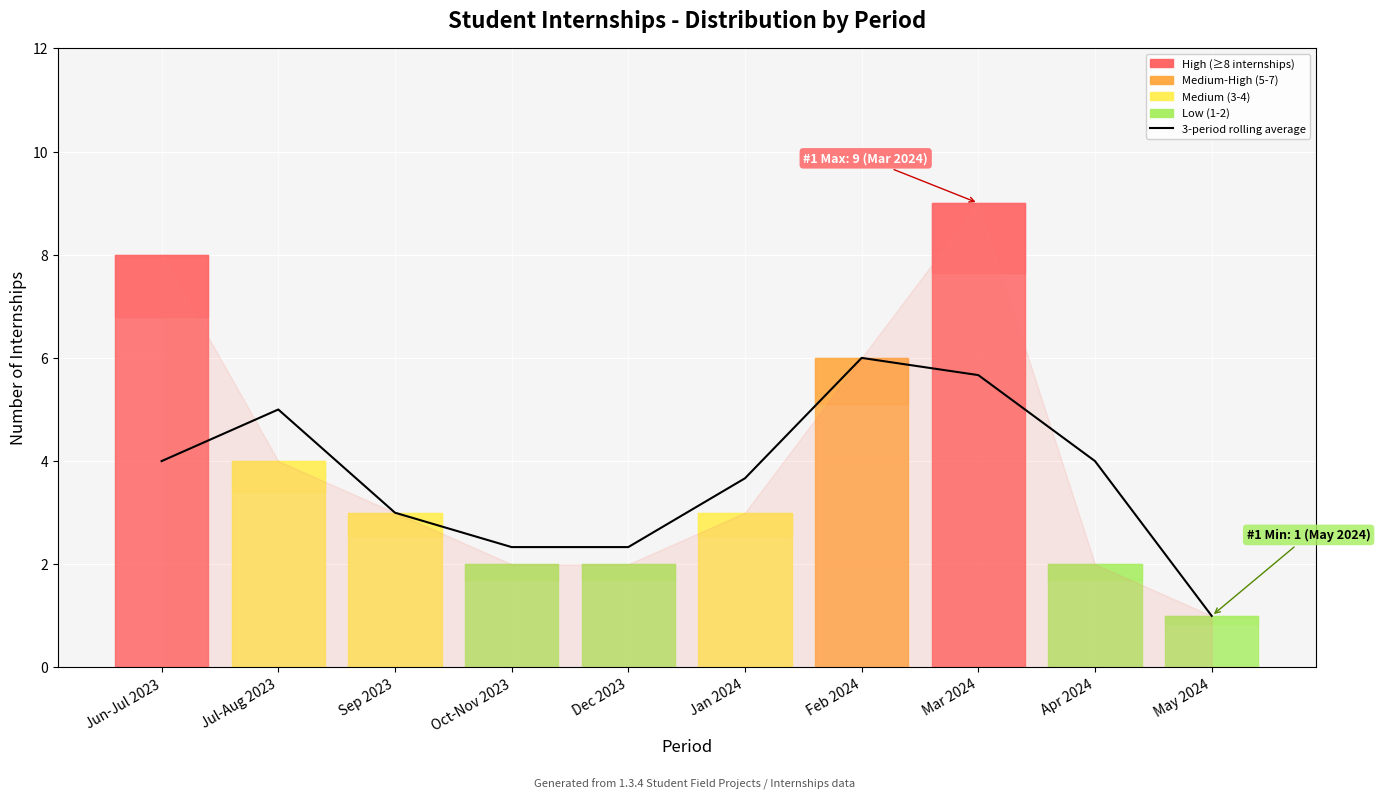

What is the sum of the values at Sep 2023 and Feb 2024?

9.0